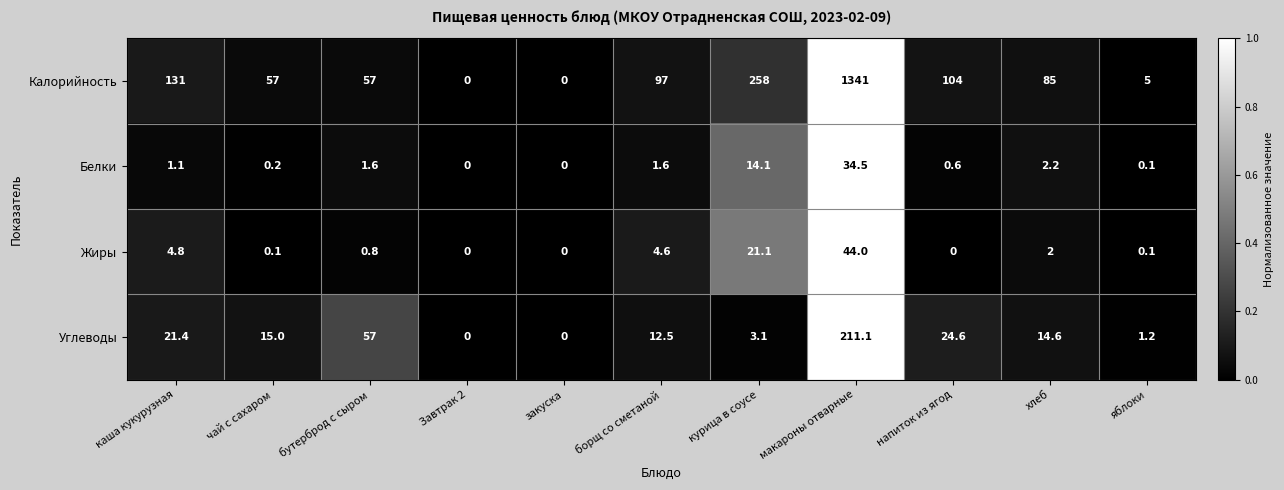

How many values in the Белки series are below 1?

5